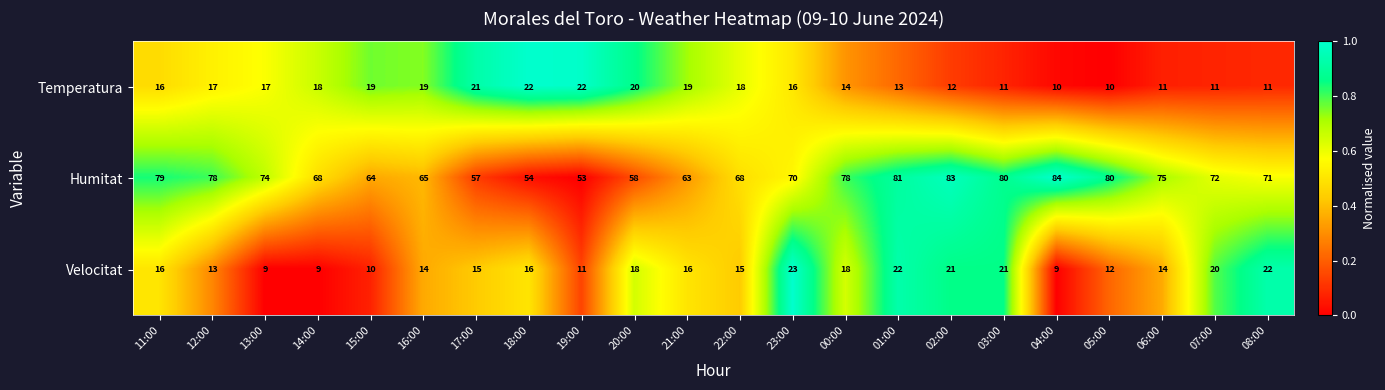

Which series has the widest spread of values?

Humitat